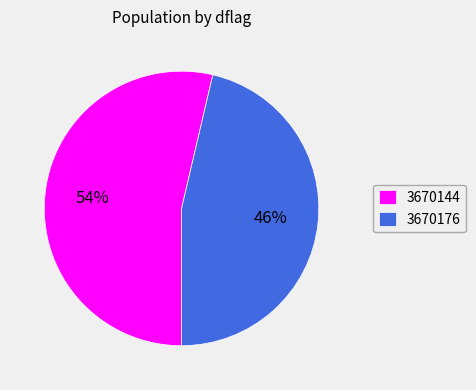

Is it true that 3670176 is 55% of the pie?

False